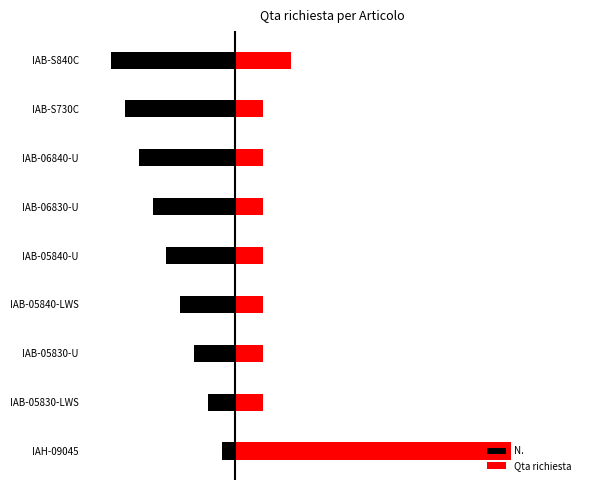

What is the difference between the maximum and second lowest values in the N. series?

7